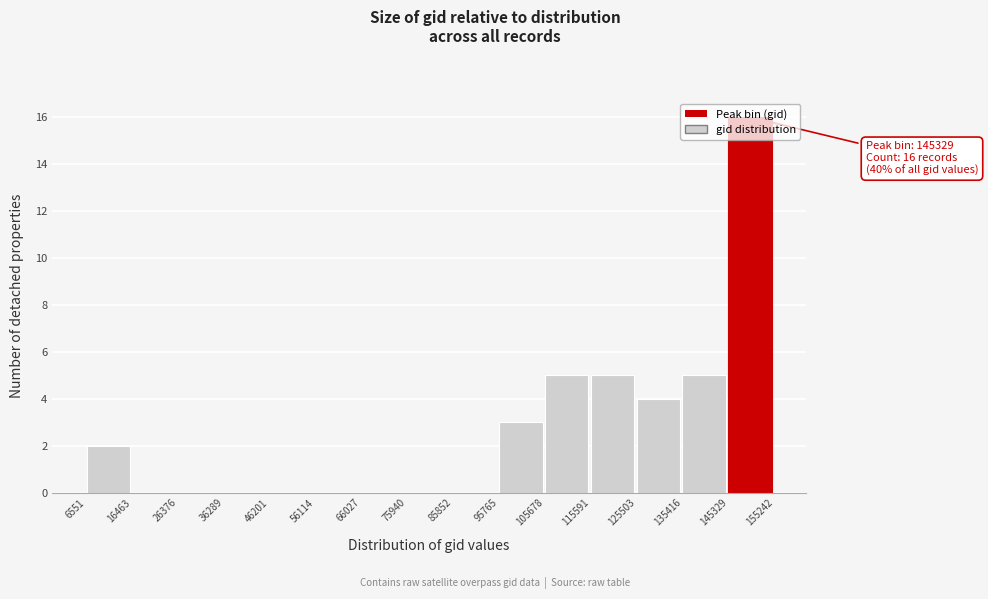

Which range on the x-axis has the tallest bar?

145329 to 155242